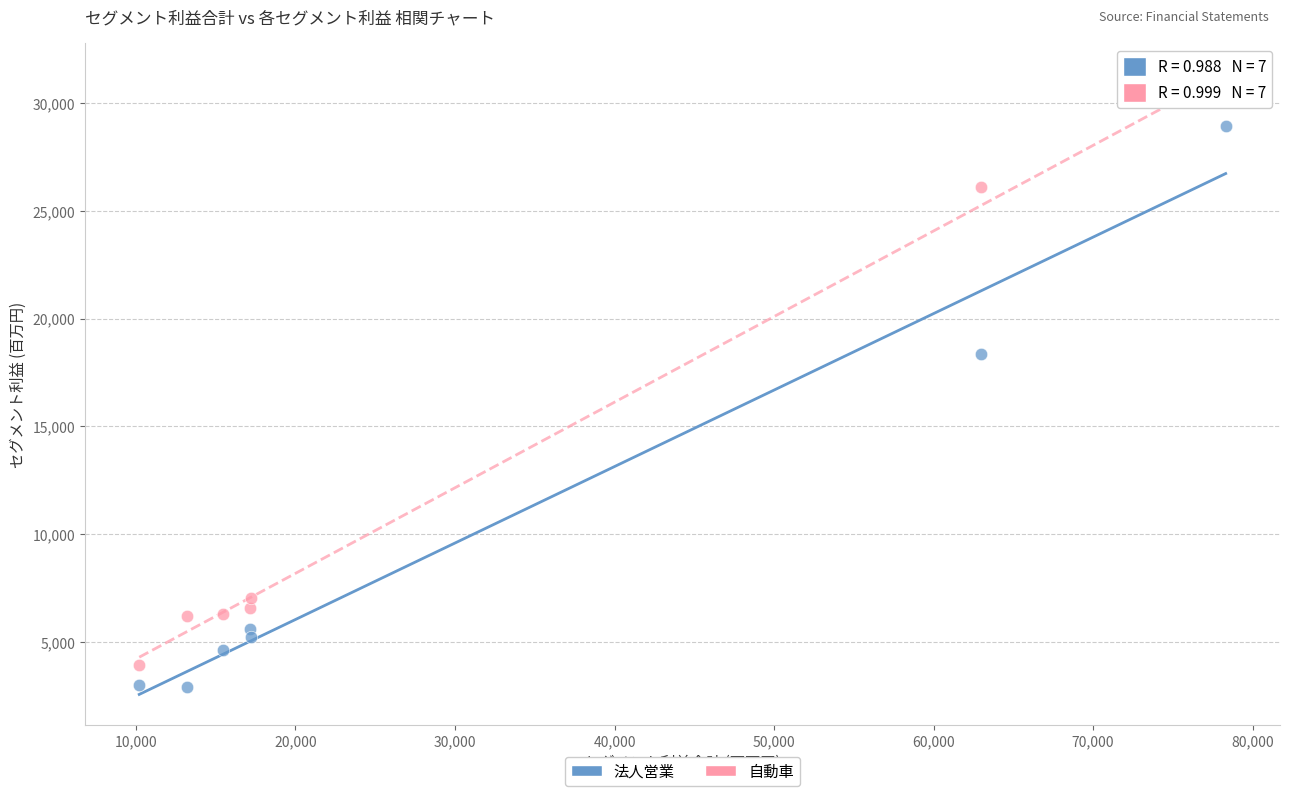

In the 法人営業 series, what Y value is closest to 15921?

18379